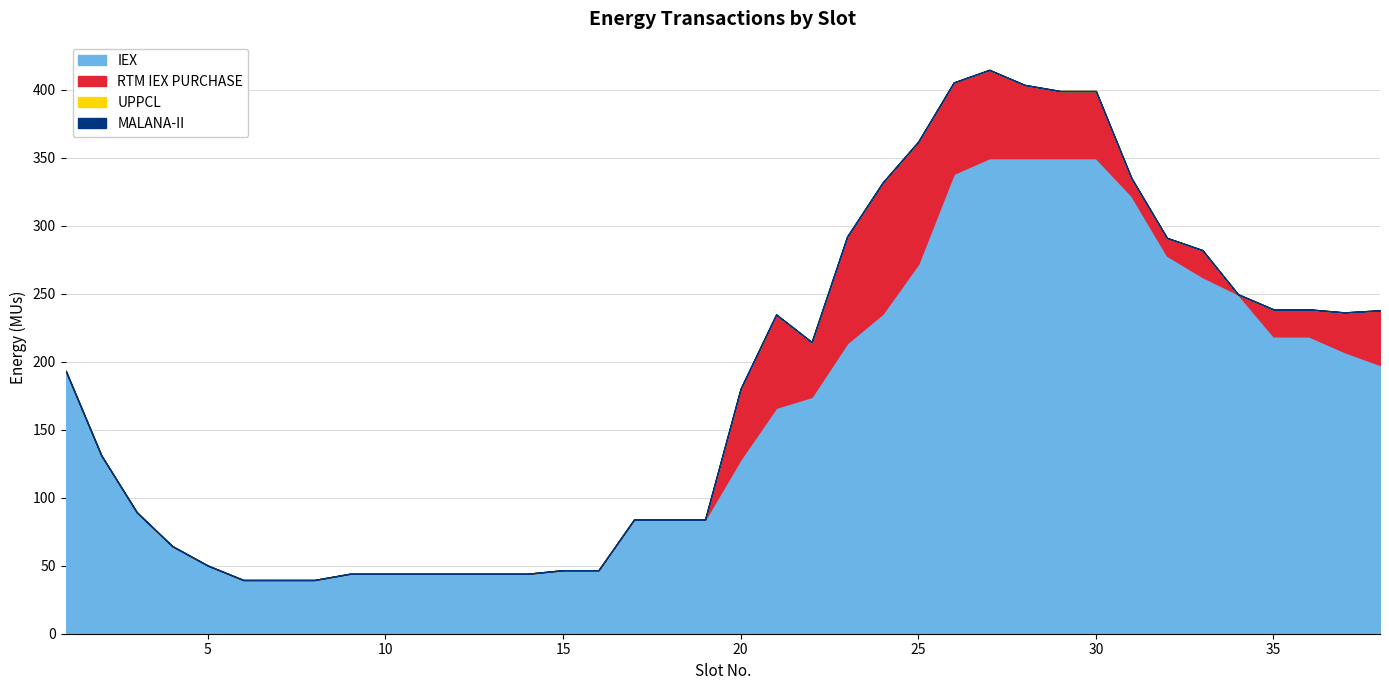

True or false: IEX and UPPCL intersect in this chart.

False